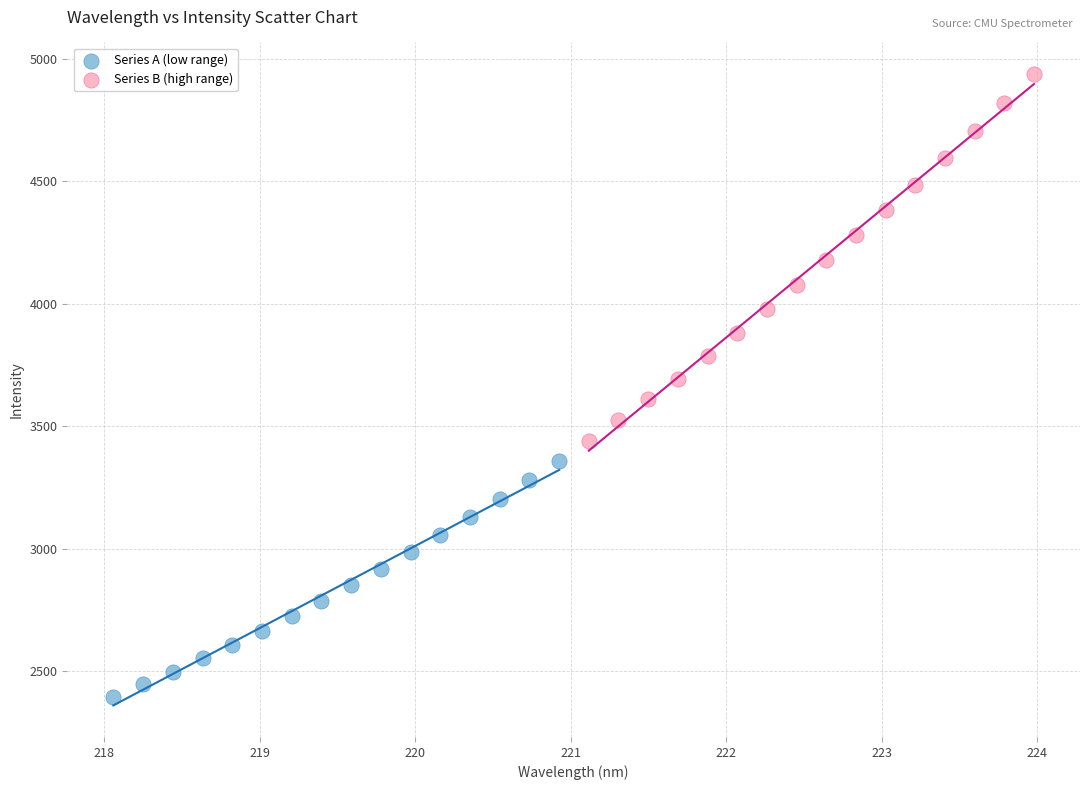

Which series contains the highest Y value?

Series B (high range)